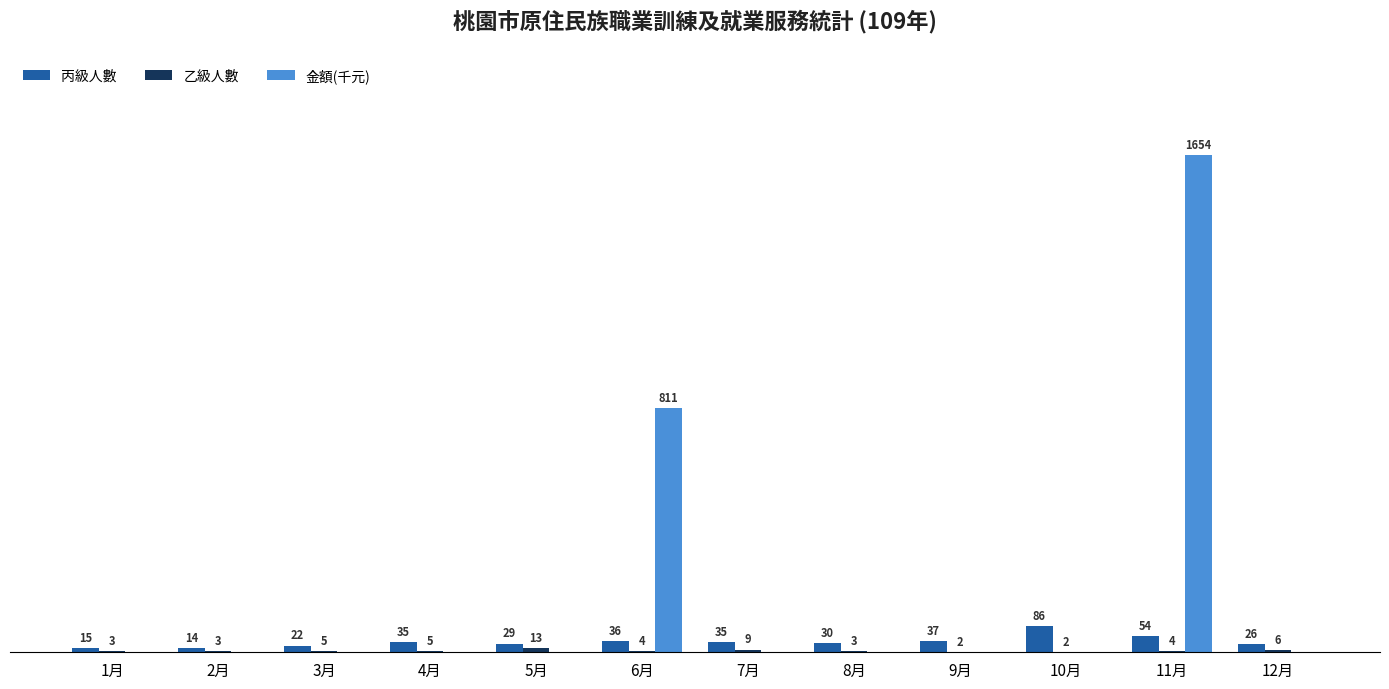

Which series changed the most between 11月 and 12月?

金額(千元)